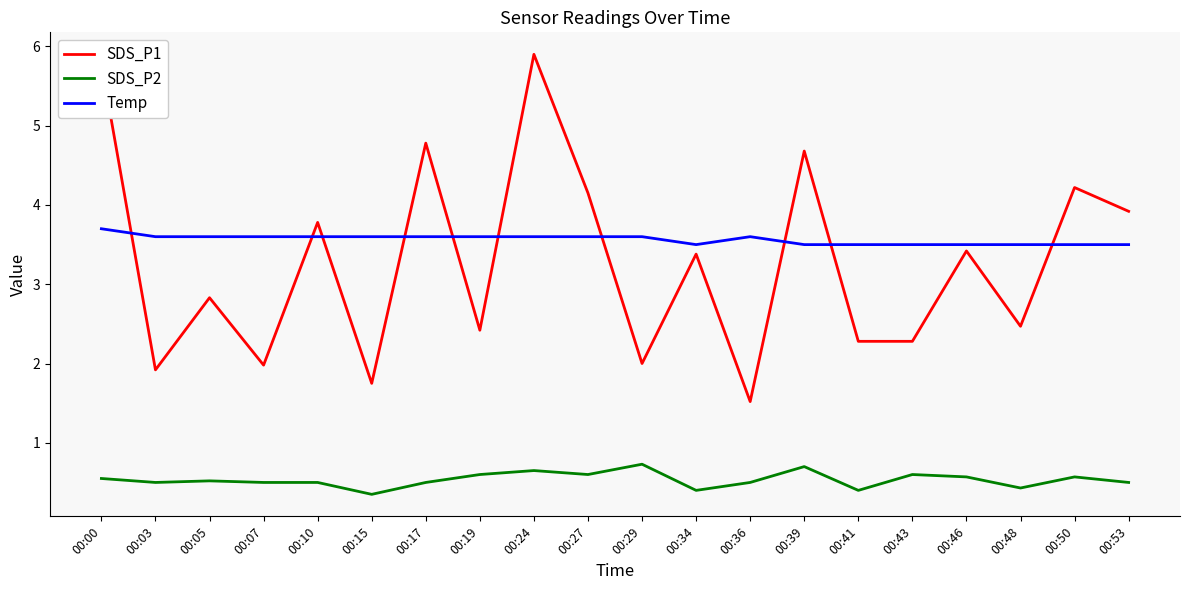

Is the value of SDS_P1 at 00:29 greater than the value of SDS_P2 at 00:48?

Yes